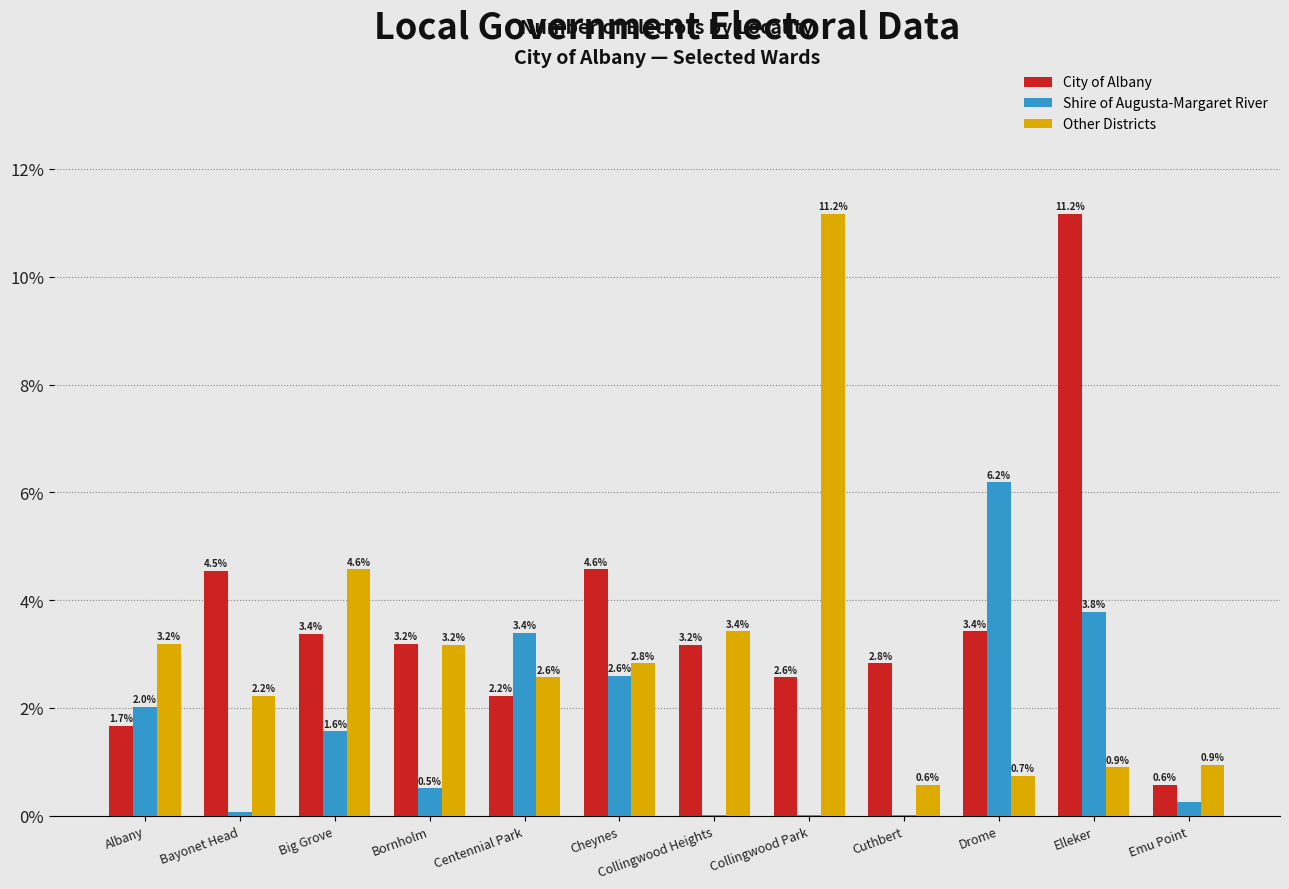

At which label does Shire of Augusta-Margaret River reach its peak?

Drome